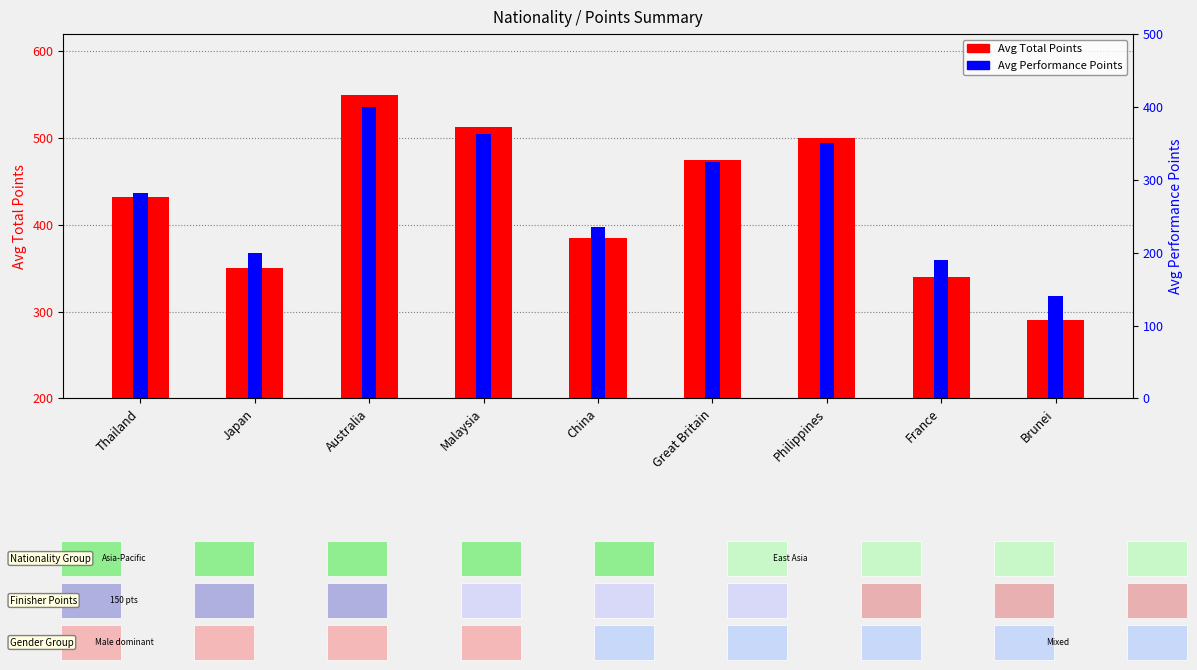

How many bars are there in total?

18